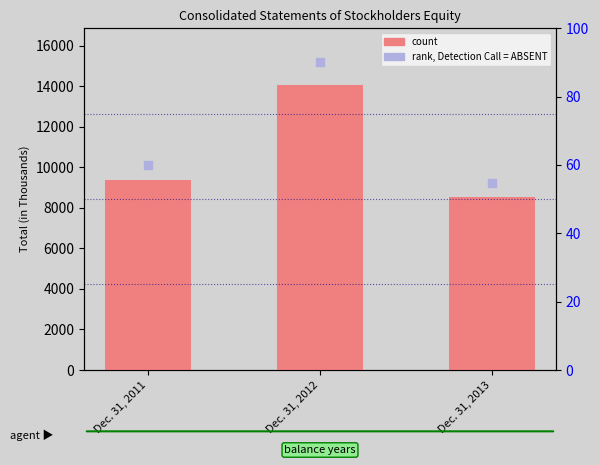

At how many categories does at least one series exceed 3666?

3